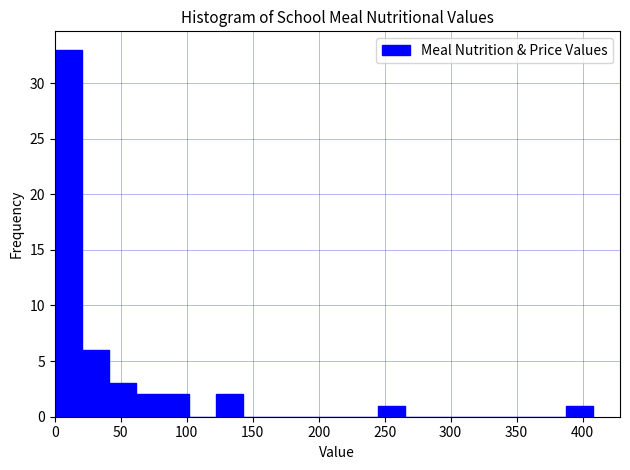

How tall is the bar that spans 60 to 80 on the x-axis? Neither the bar edges nor the heights are printed on the chart, so give them approximately, as read against the axes.

2